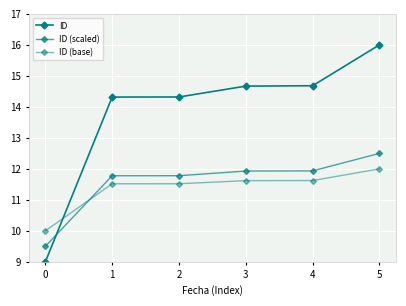

The value of ID at 3 is 14.7. True or false?

True